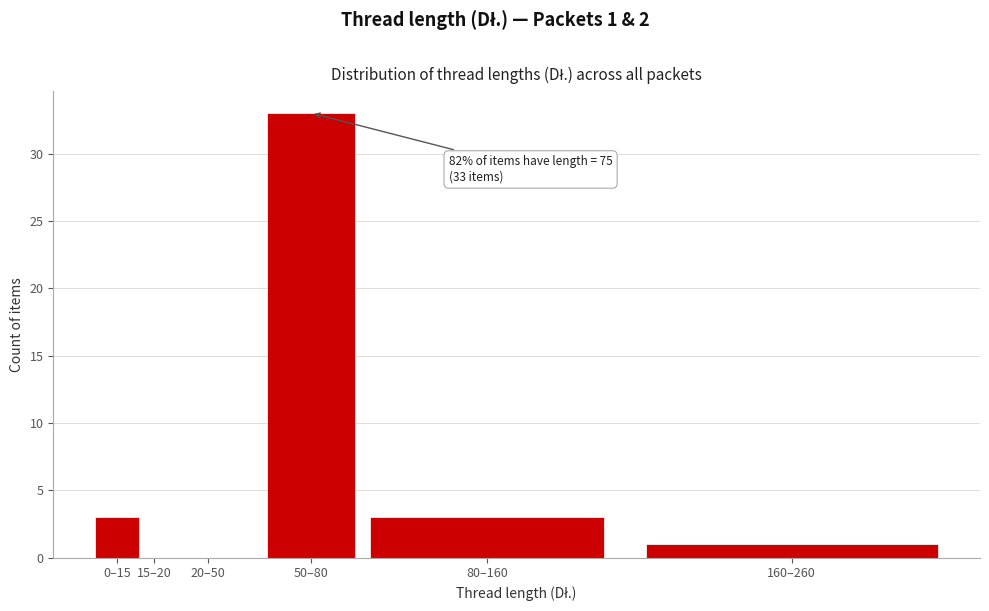

Reading left to right, transcribe all the data shown in this chart.

0–15=3	15–20=0	20–50=0	50–80=33	80–160=3	160–260=1